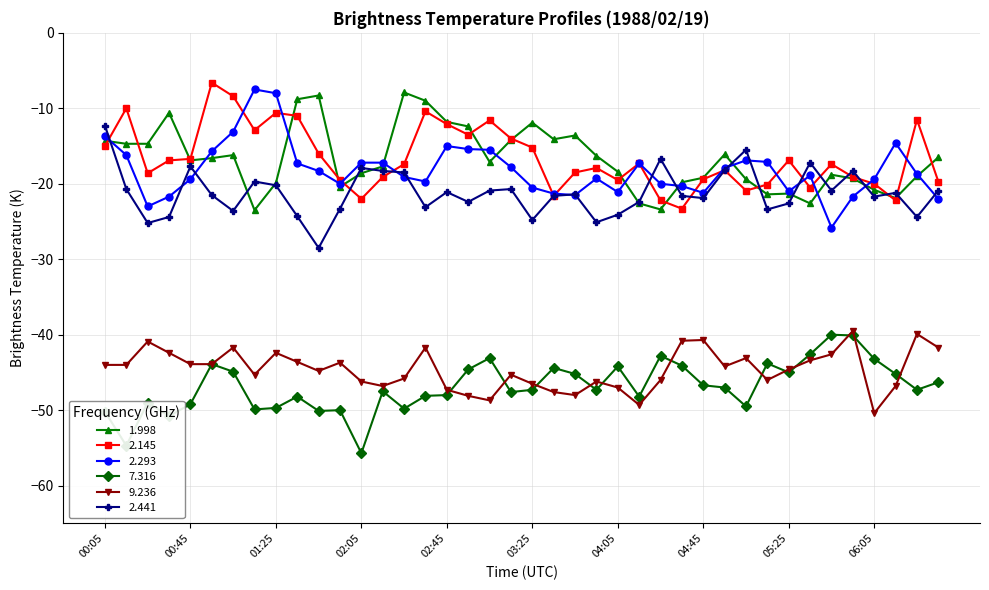

What is the difference between the maximum and minimum values in the 2.293 series?

18.3